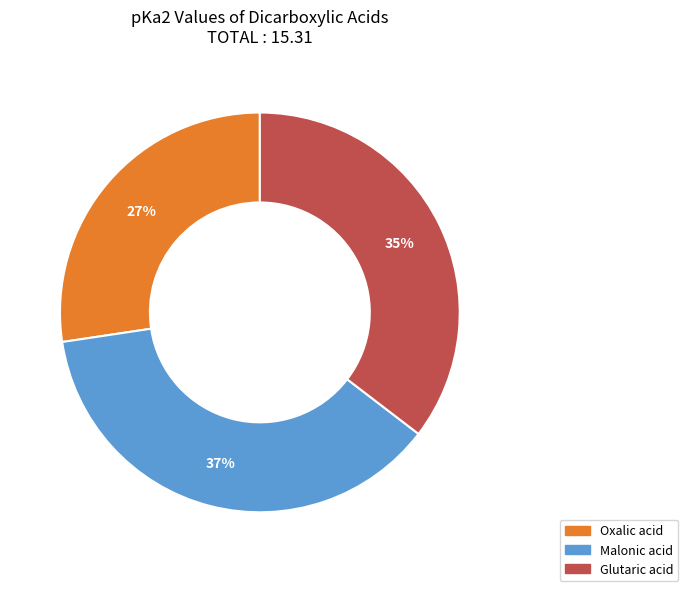

To the nearest percent, what is the difference between the largest and smallest slice percentages?

10%